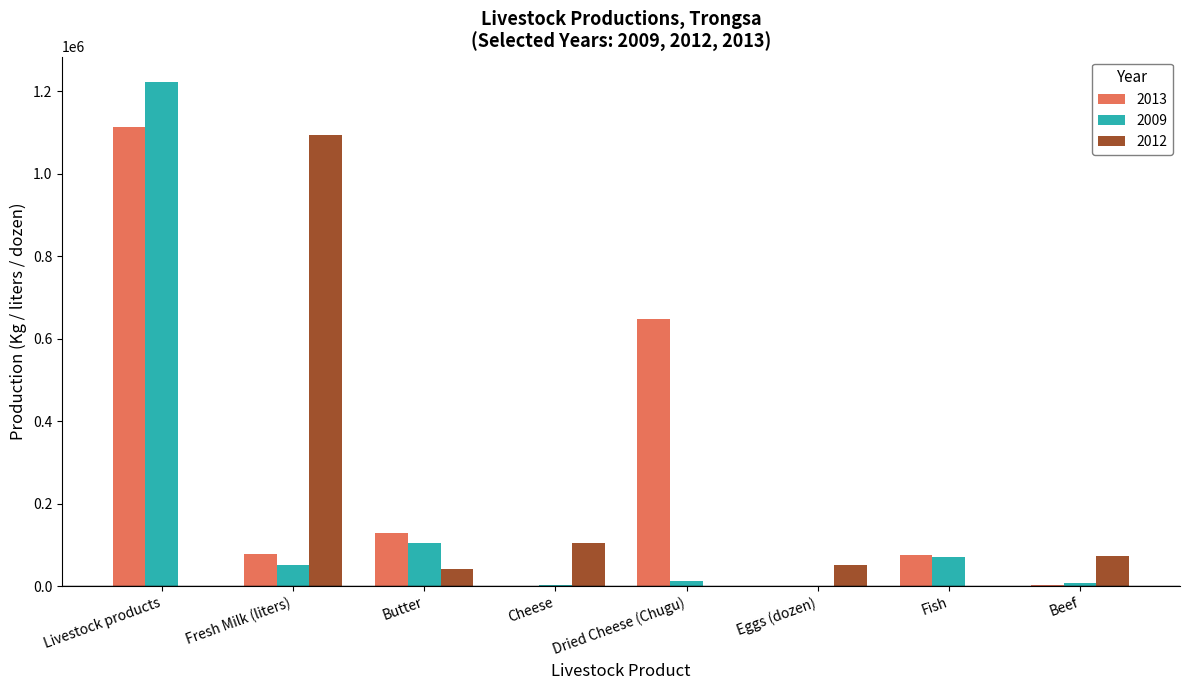

Which label corresponds to the largest value in the chart?

Livestock products